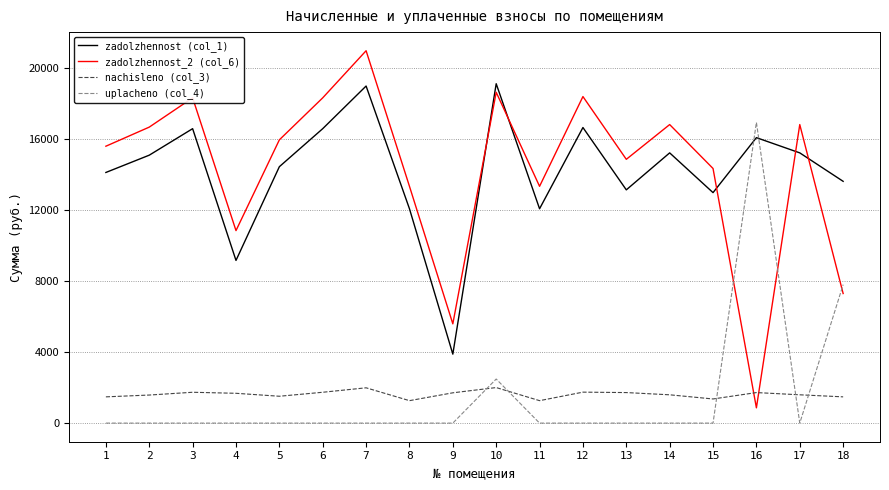

What is the maximum value for zadolzhennost (col_1)?

19133.0